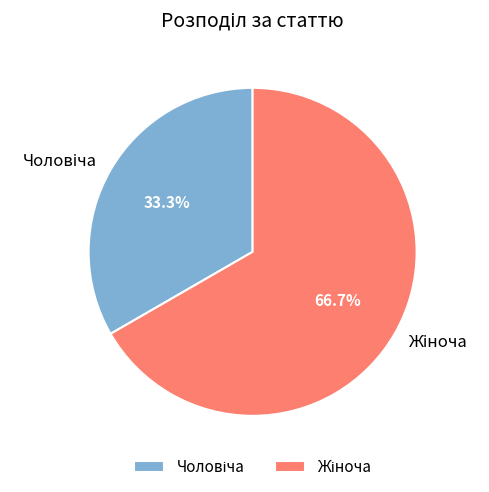

Is there any slice that represents more than half of the pie?

Yes